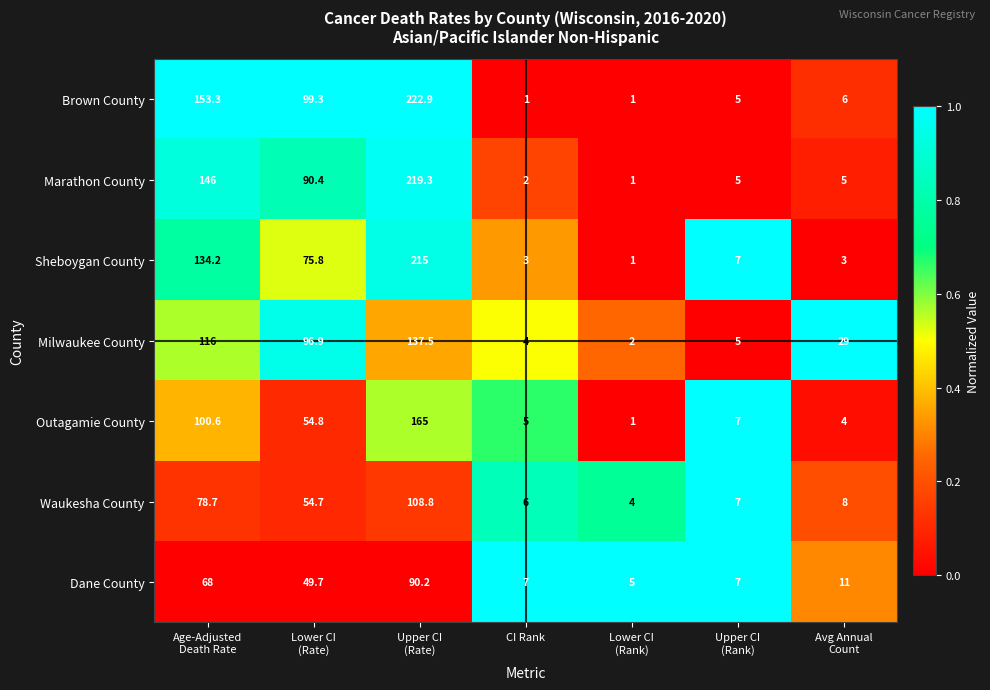

The value of Brown County at CI Rank is 0.2. True or false?

False